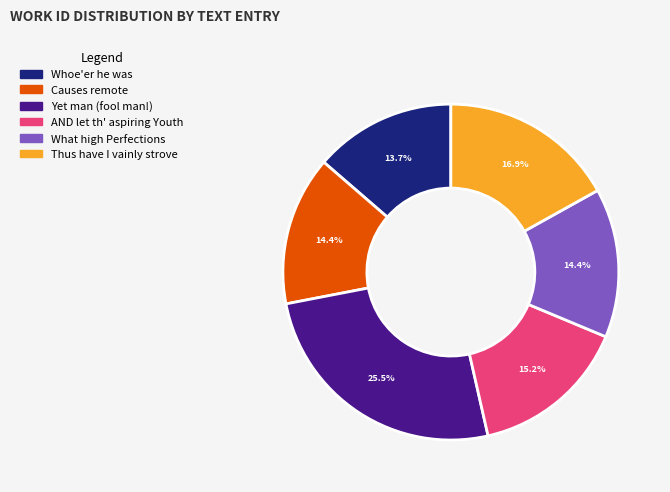

What percentage is NOT represented by Causes remote?

85.6%